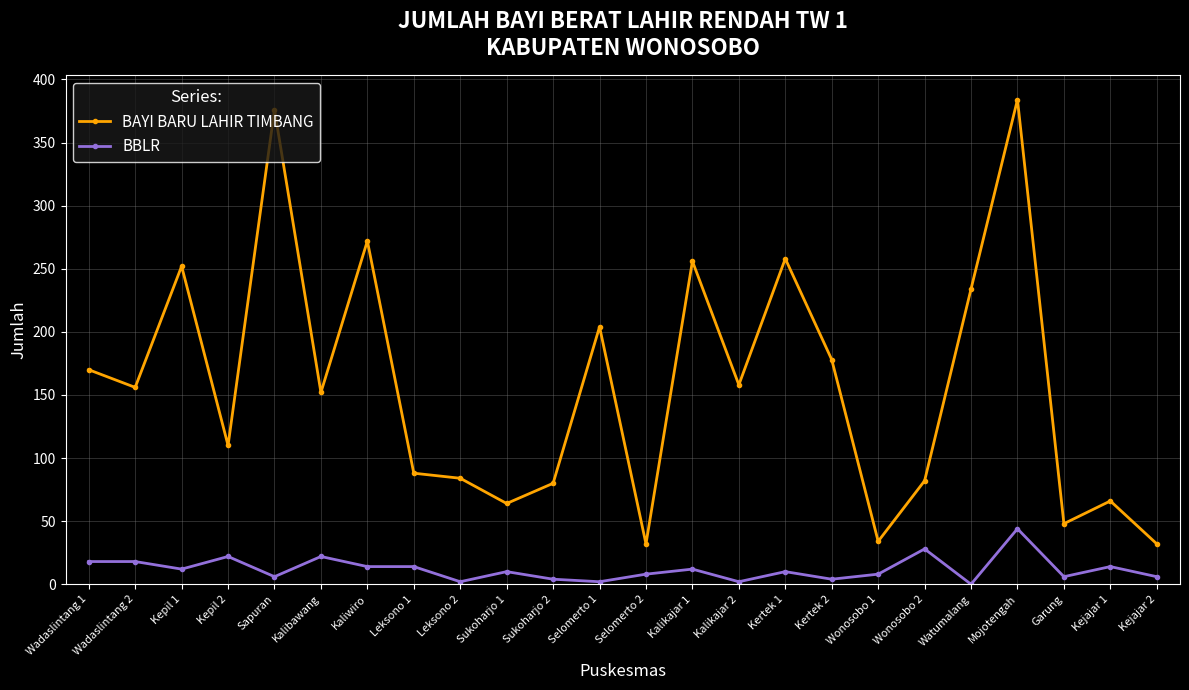

What is the sum of all BAYI BARU LAHIR TIMBANG values?

3770